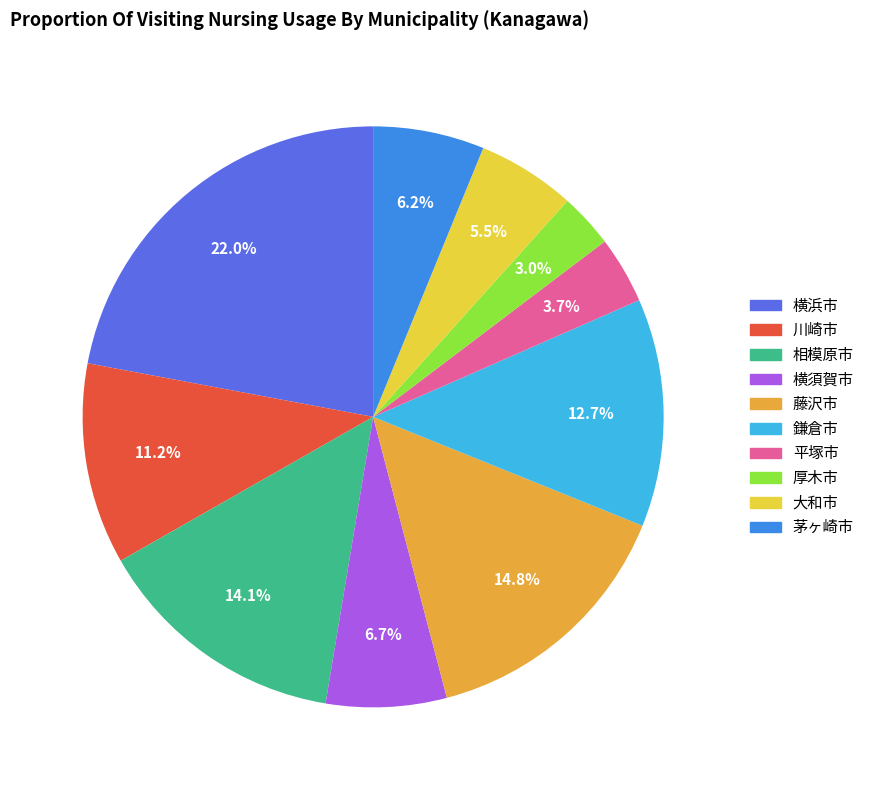

Which category has the smallest portion of the pie?

厚木市